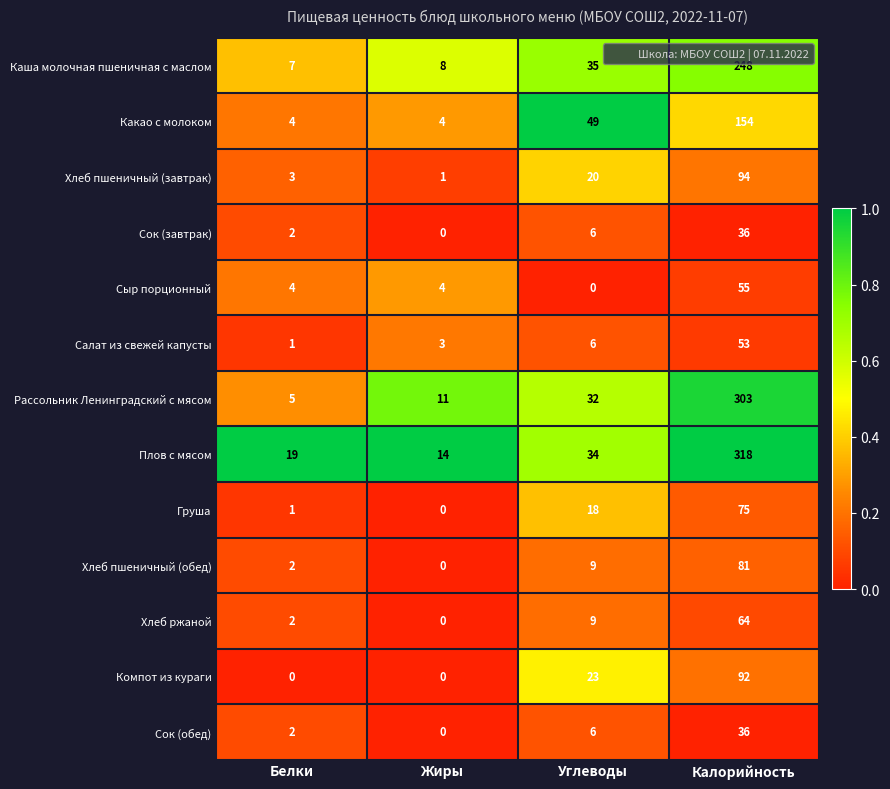

Rank the categories by Хлеб пшеничный (обед) value from lowest to highest.

Жиры, Белки, Углеводы, Калорийность